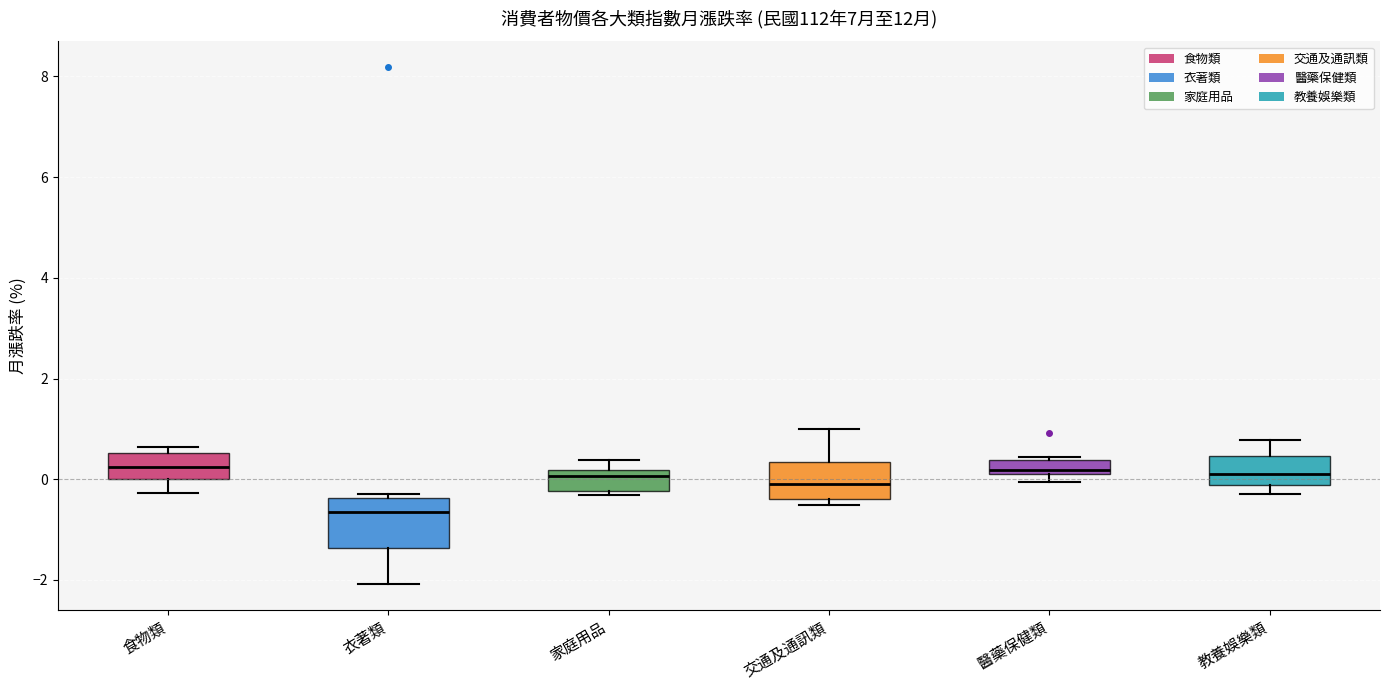

Where is the upper edge of the box for 交通及通訊類 on the y-axis? The values are not printed on the chart, so give them approximately, as read against the axis.

0.4